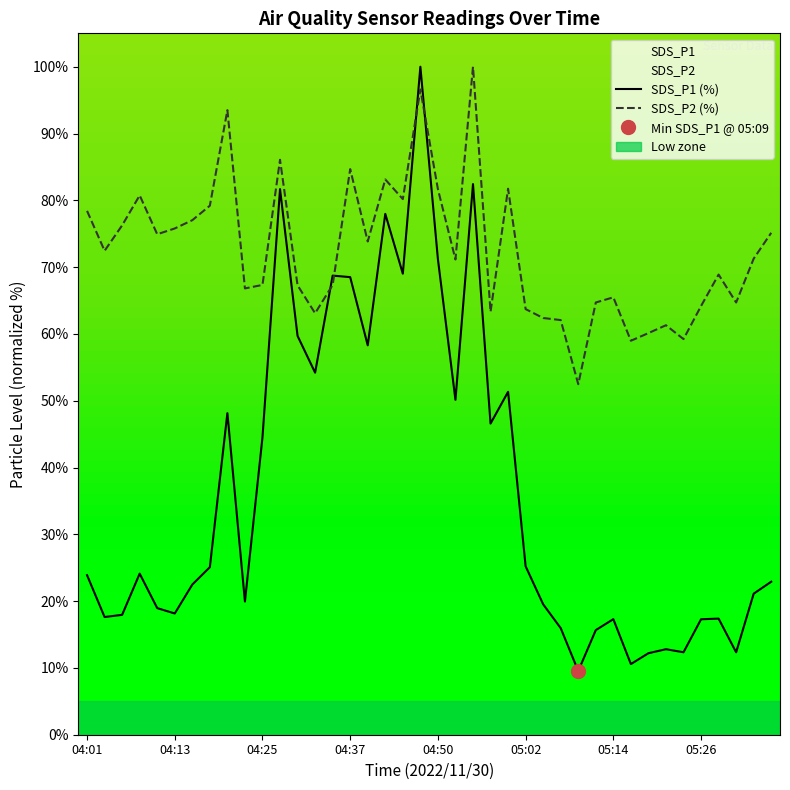

Is it true that SDS_P2 (%) equals 71.3 at 38?

True